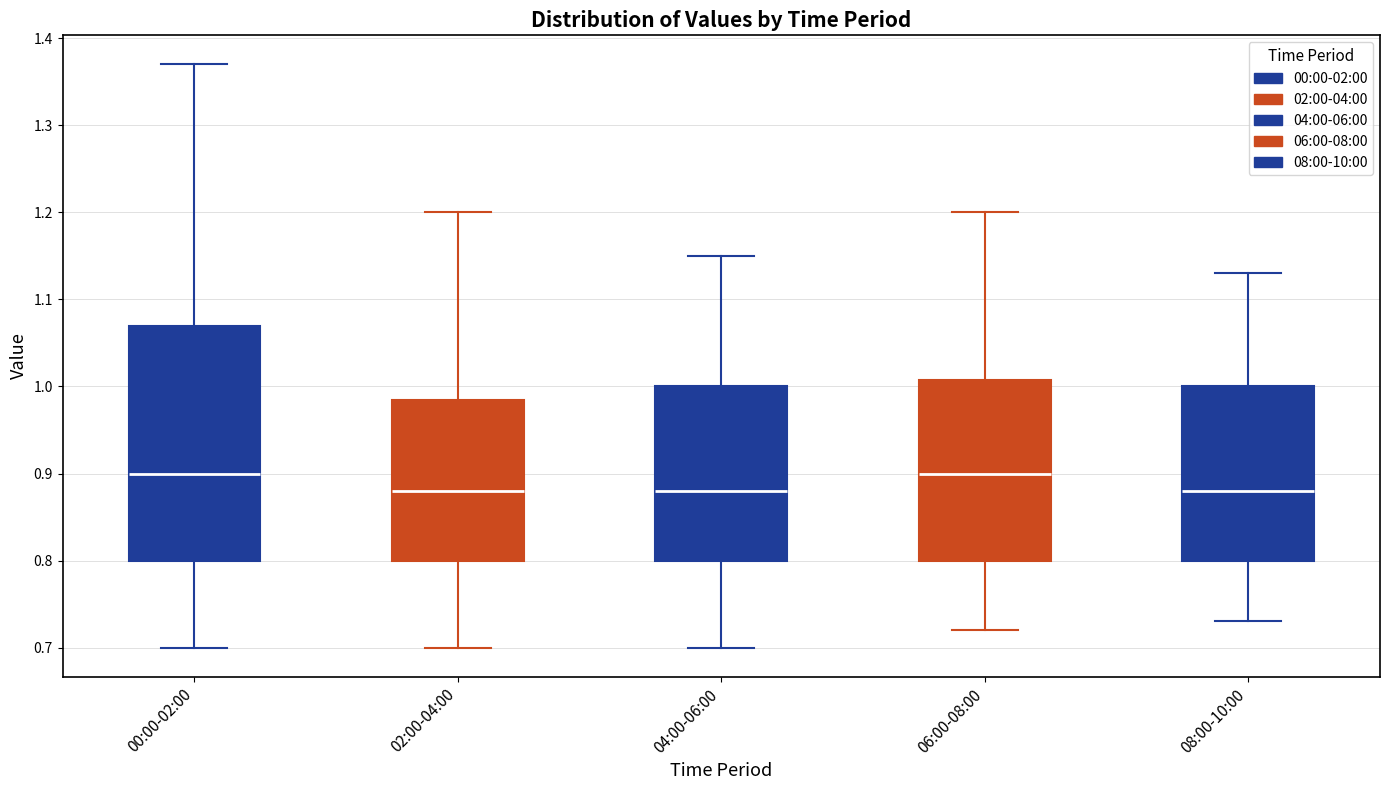

Reading left to right, read every box against the y-axis: the position of its median line, the range the box covers, and the ends of its whiskers. The values are not printed on the chart, so give them approximately, as read against the axis.

00:00-02:00: median 0.90, box 0.80 to 1.07, whiskers 0.70 to 1.37
02:00-04:00: median 0.88, box 0.80 to 0.99, whiskers 0.70 to 1.20
04:00-06:00: median 0.88, box 0.80 to 1.00, whiskers 0.70 to 1.15
06:00-08:00: median 0.90, box 0.80 to 1.01, whiskers 0.72 to 1.20
08:00-10:00: median 0.88, box 0.80 to 1.00, whiskers 0.73 to 1.13